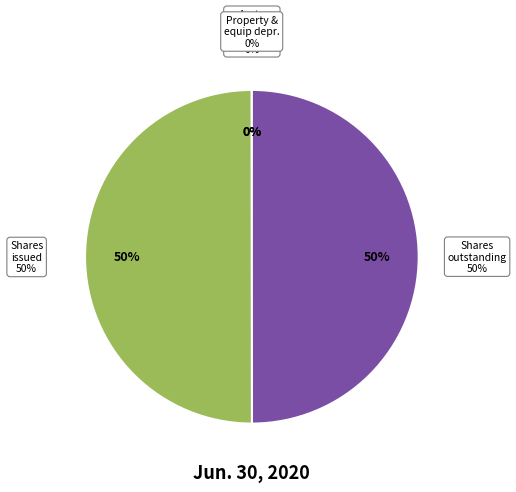

Is the sum of Accounts receivable allowance and Common stock shares outstanding greater than half?

No